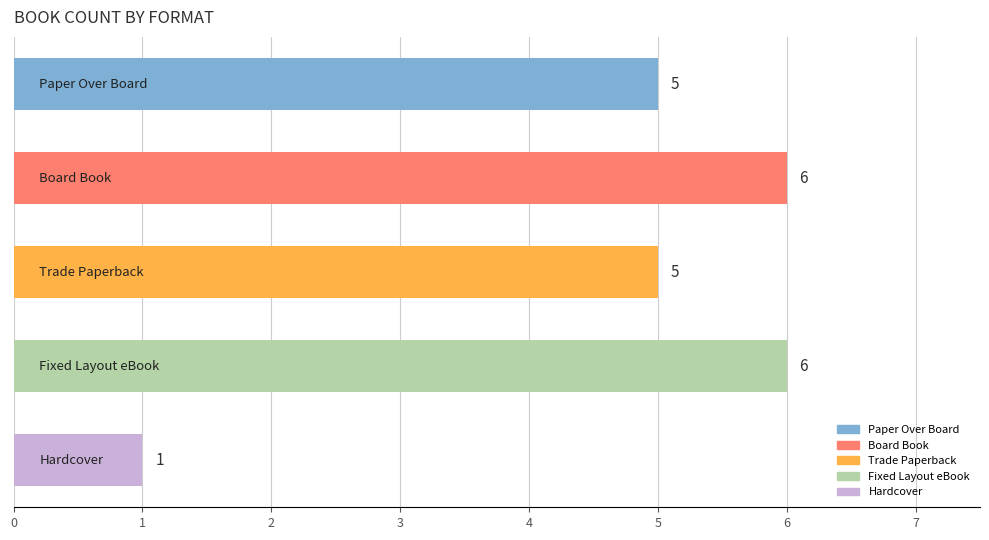

What is the value of the 5th bar from the top?

1